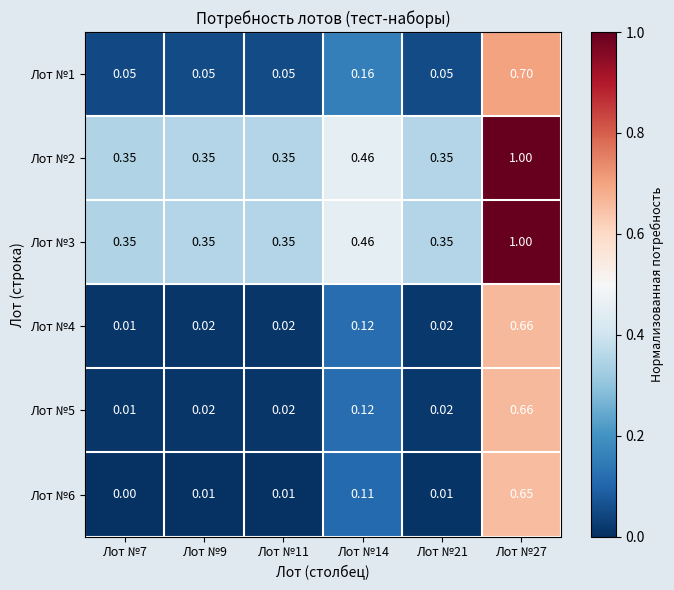

Which label corresponds to the largest value in the chart?

Лот №27